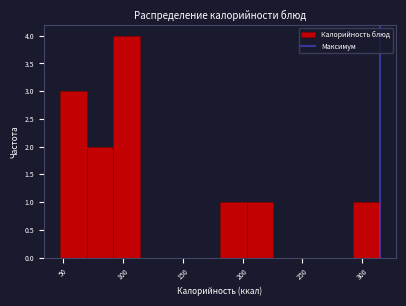

Reading left to right, list every bar in this chart as the range it spans on the x-axis followed by its height. Neither the bar edges nor the heights are printed on the chart, so give them approximately, as read against the axes.

45 to 70: 3
70 to 90: 2
90 to 115: 4
115 to 135: 0
135 to 160: 0
160 to 180: 0
180 to 205: 1
205 to 225: 1
225 to 250: 0
250 to 270: 0
270 to 295: 0
295 to 315: 1